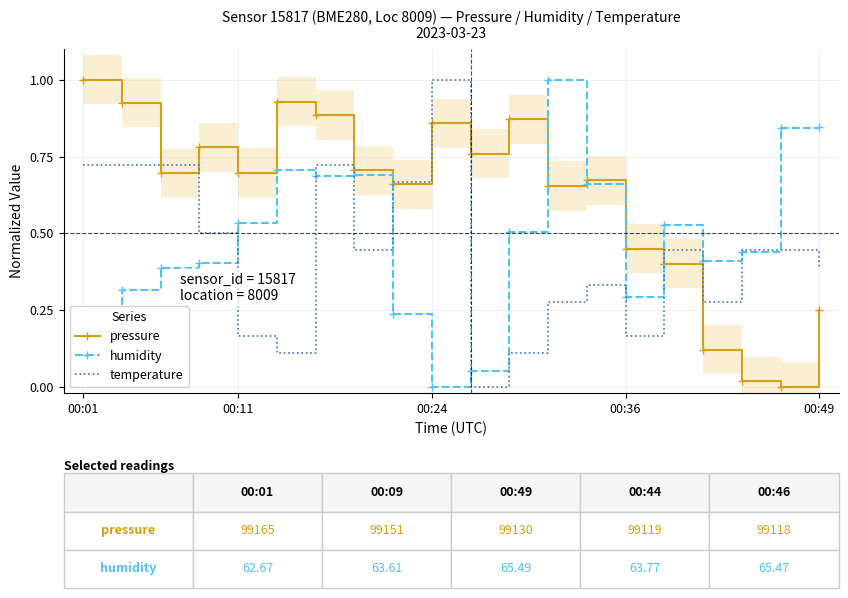

Reading right to left, what are all the values shown in this chart?

pressure: 0.3	0.0	0.0	0.1	0.4	0.4	0.7	0.7	0.9	0.8	0.9	0.7	0.7	0.9	0.9	0.7	0.8	0.7	0.9	1.0
humidity: 0.8	0.8	0.4	0.4	0.5	0.3	0.7	1.0	0.5	0.1	0.0	0.2	0.7	0.7	0.7	0.5	0.4	0.4	0.3	0.2
temperature: 0.4	0.4	0.4	0.3	0.4	0.2	0.3	0.3	0.1	0.0	1.0	0.7	0.4	0.7	0.1	0.2	0.5	0.7	0.7	0.7